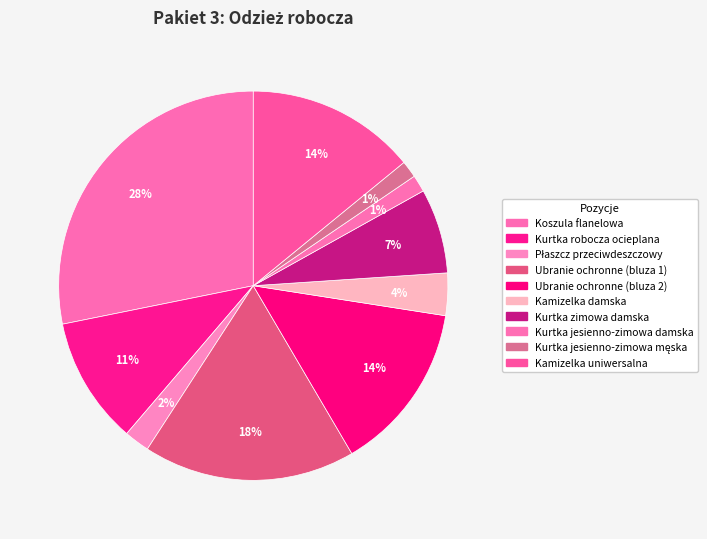

Between Kamizelka damska and Kurtka jesienno-zimowa męska, which is larger?

Kamizelka damska